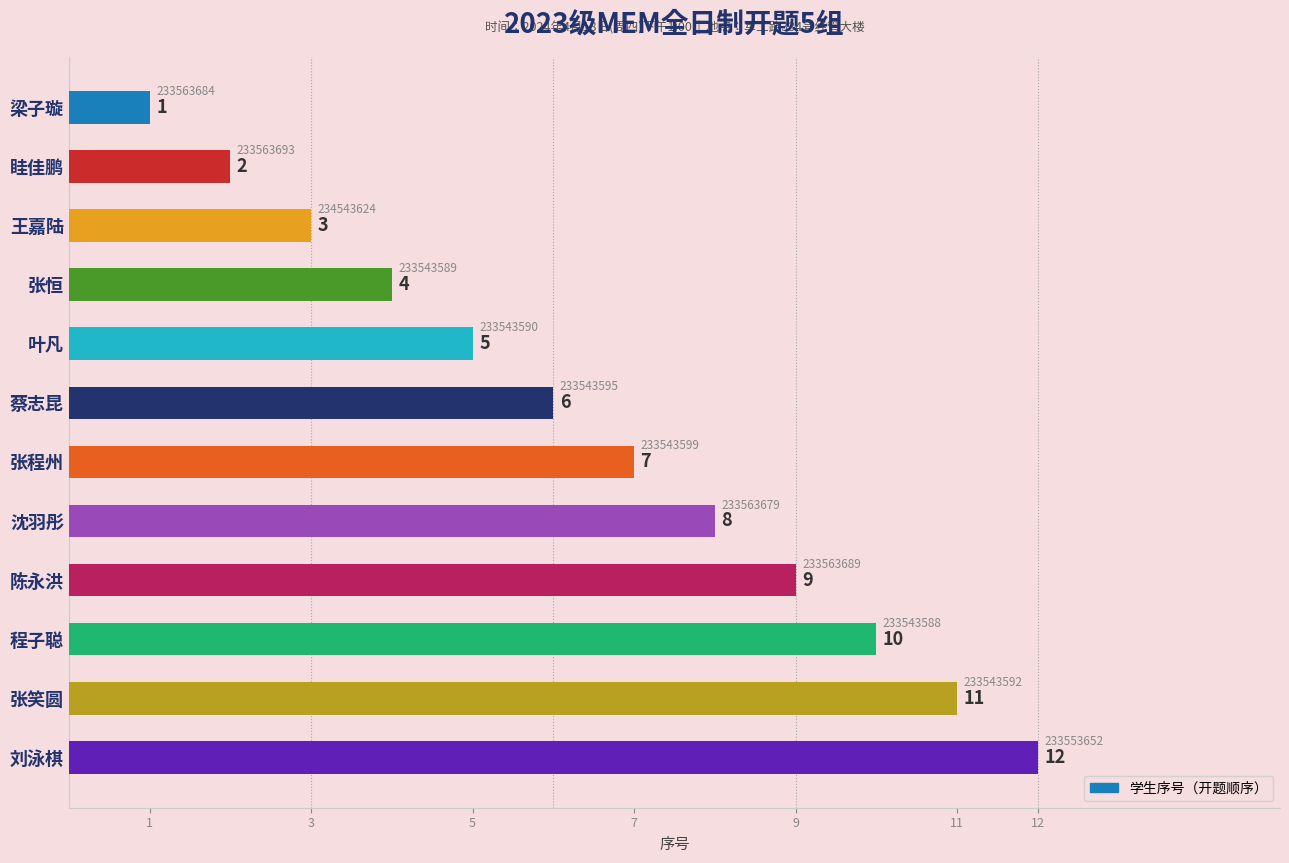

Are the bars horizontal?

Yes